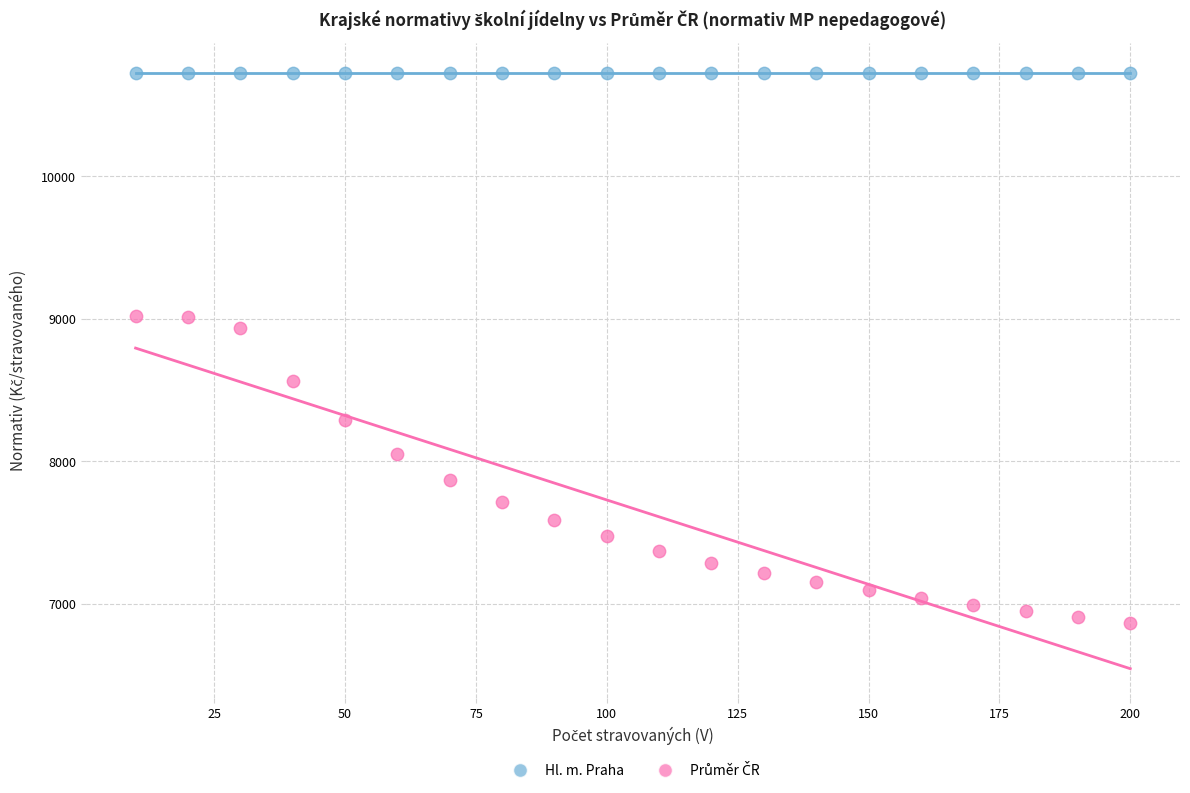

Across all series, what Y value is closest to 8799?

8934.2